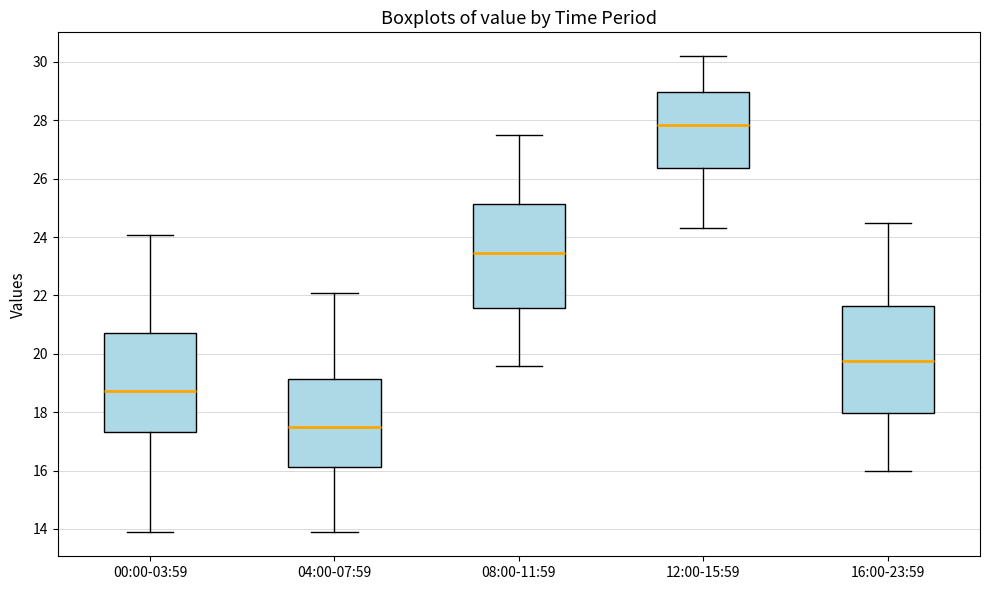

Which box's median line is the highest?

12:00-15:59